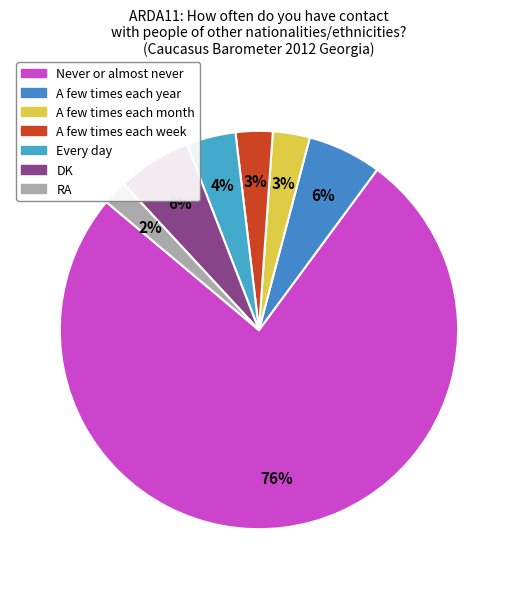

Combined, what portion of the pie is DK and RA?

8.0%